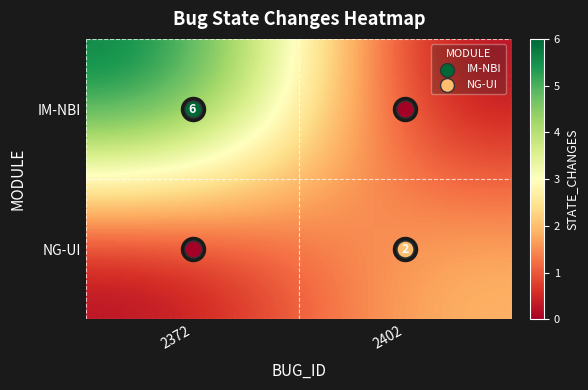

How many NG-UI values are between 0 and 2?

2